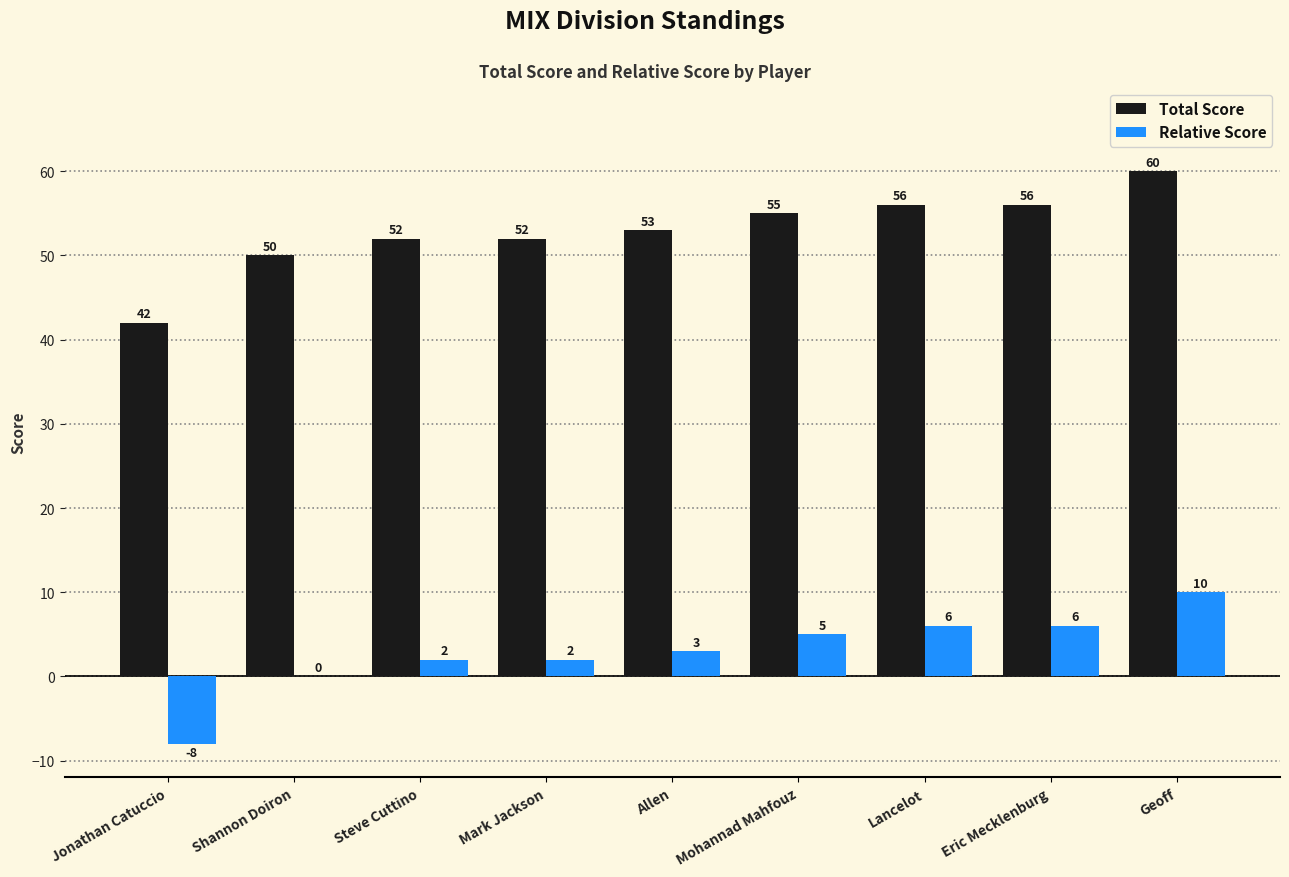

What is the sum of all Total Score values?

476